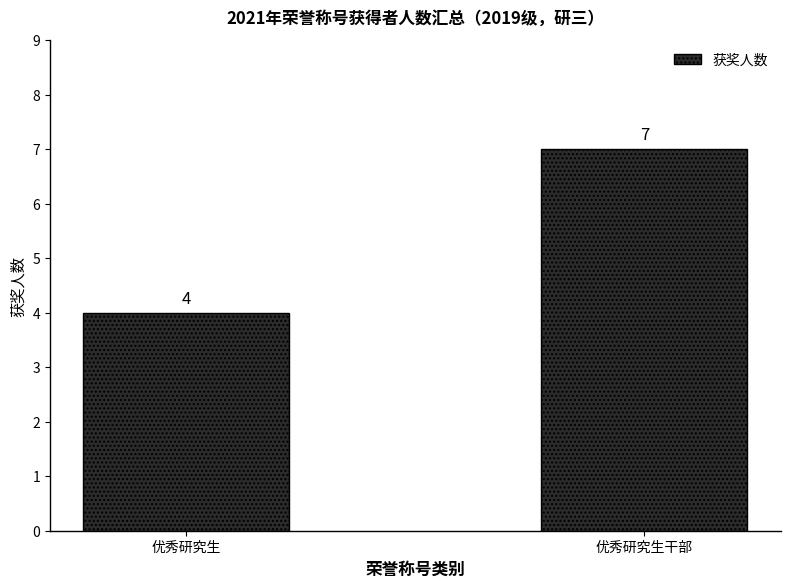

How many series are shown in this chart?

1